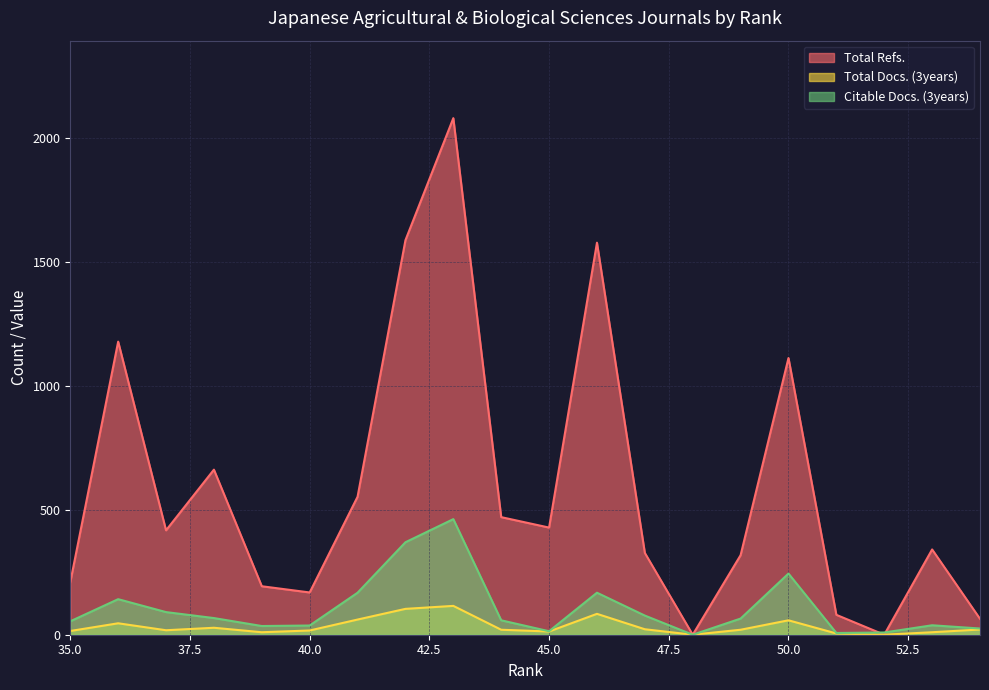

What is the total value across all series at 50?

1417